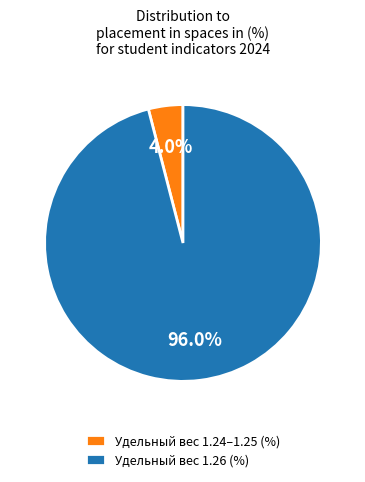

Does any single category account for the majority?

Yes